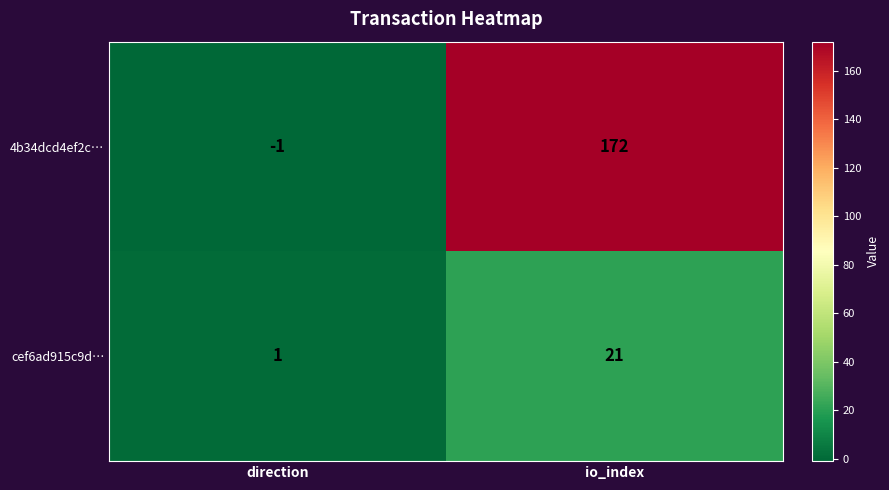

What is the sum of the cef6ad915c9d… values at direction and io_index?

22